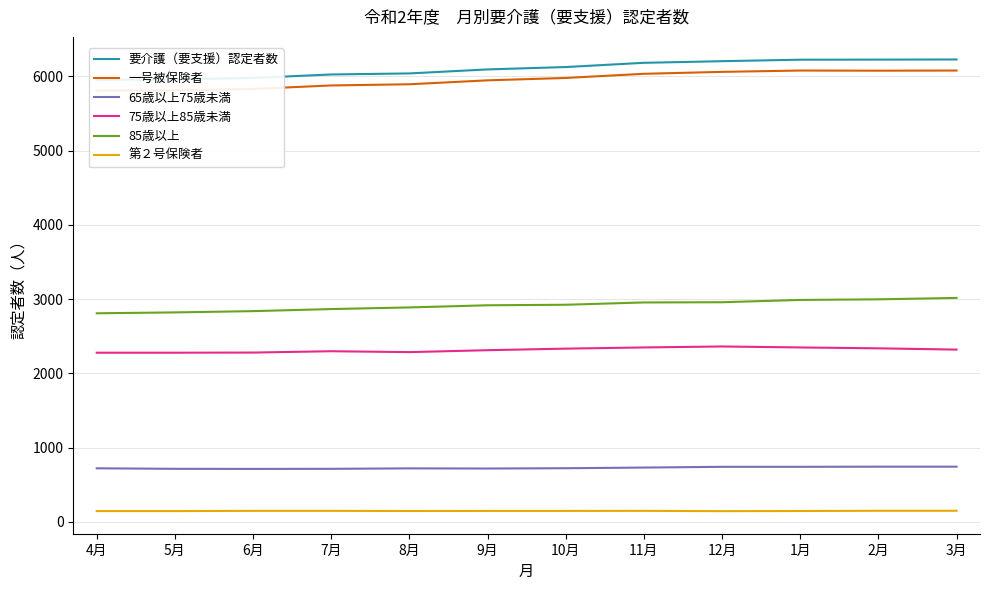

How many series are shown in this chart?

6